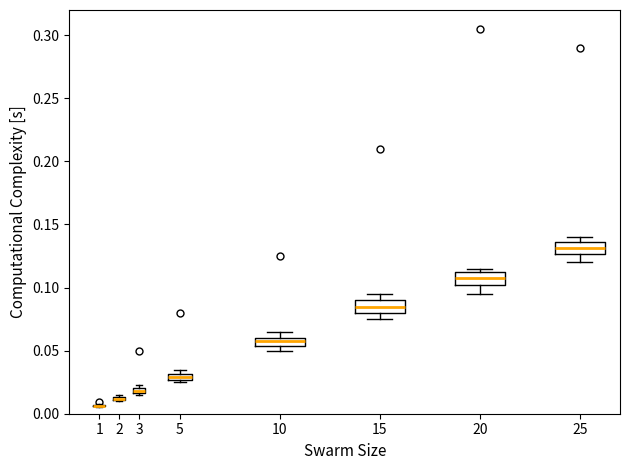

Where does the median line of the box at x = 25 sit on the y-axis? The values are not printed on the chart, so give them approximately, as read against the axis.

0.130